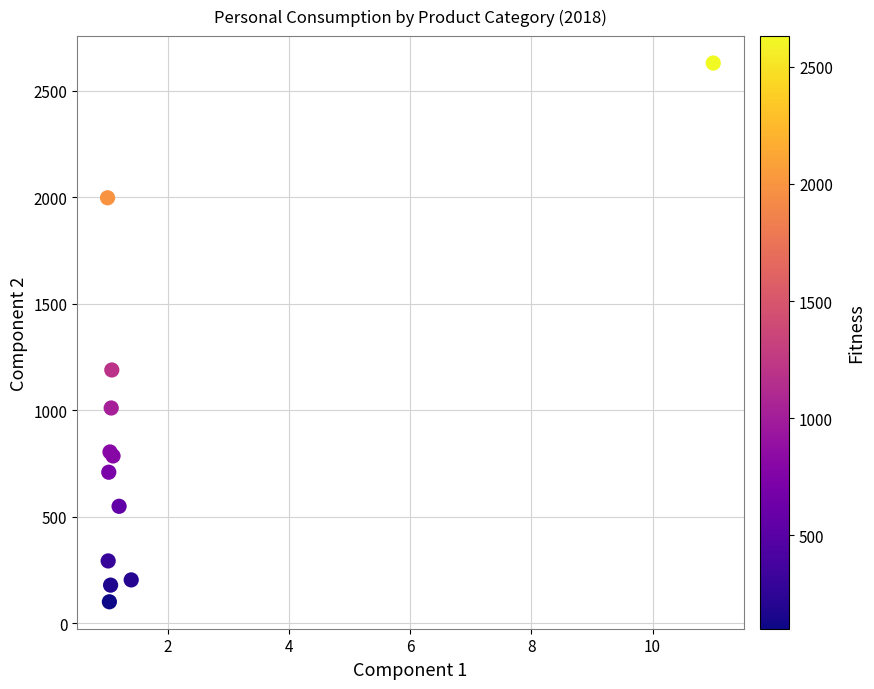

What Y value in the scatter plot is closest to 1365?

1189.7